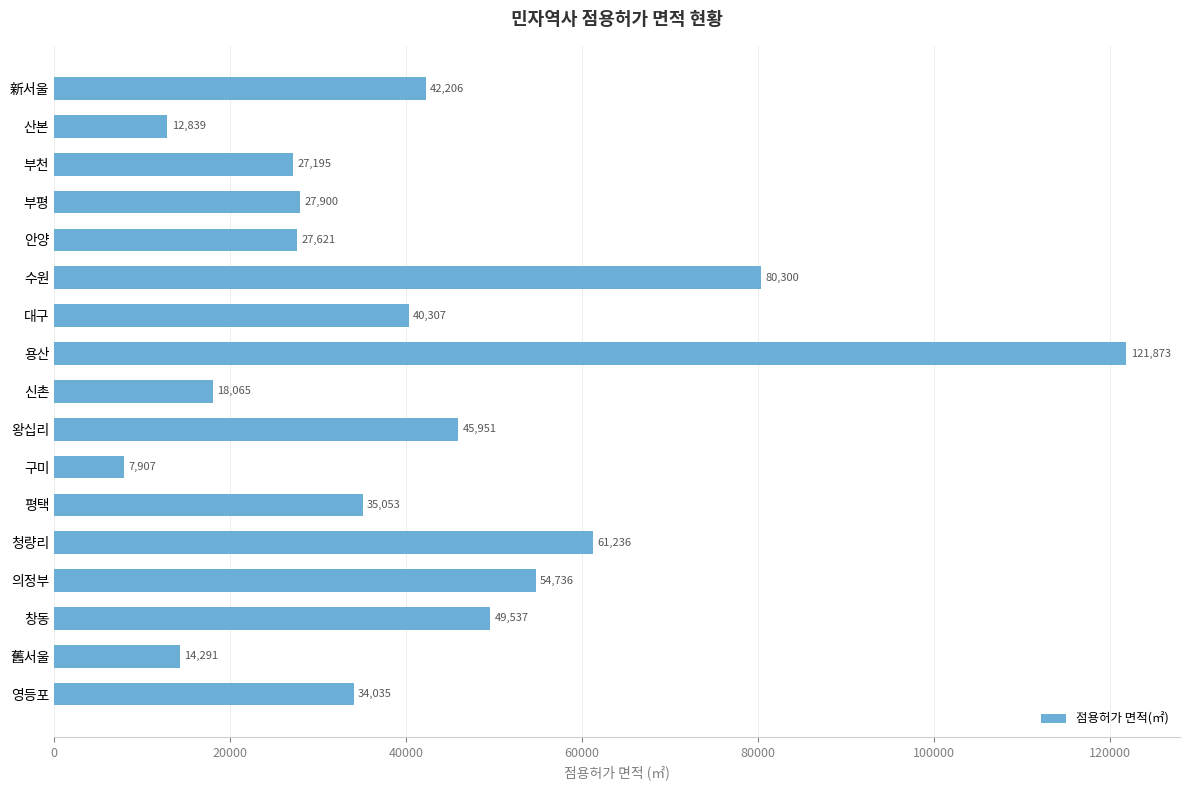

At which label is the value closest to 64889?

청량리